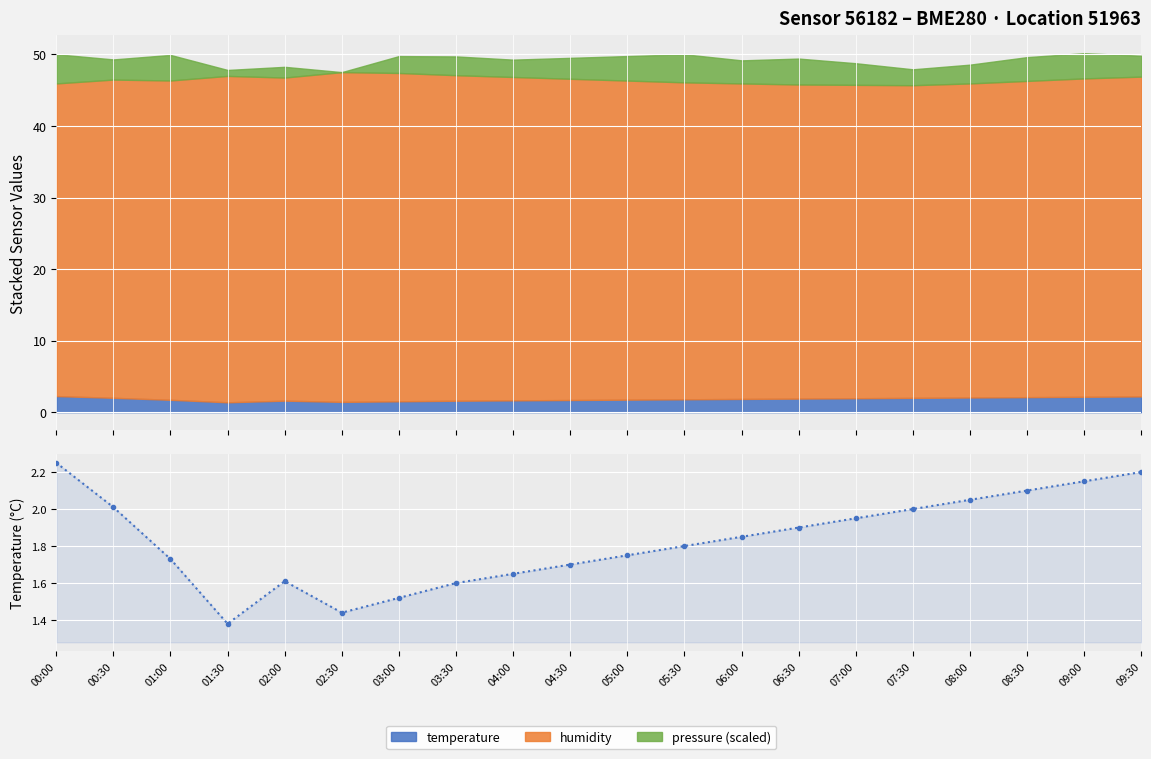

The chart shows a value of 2.2 at 00:00. True or false?

True